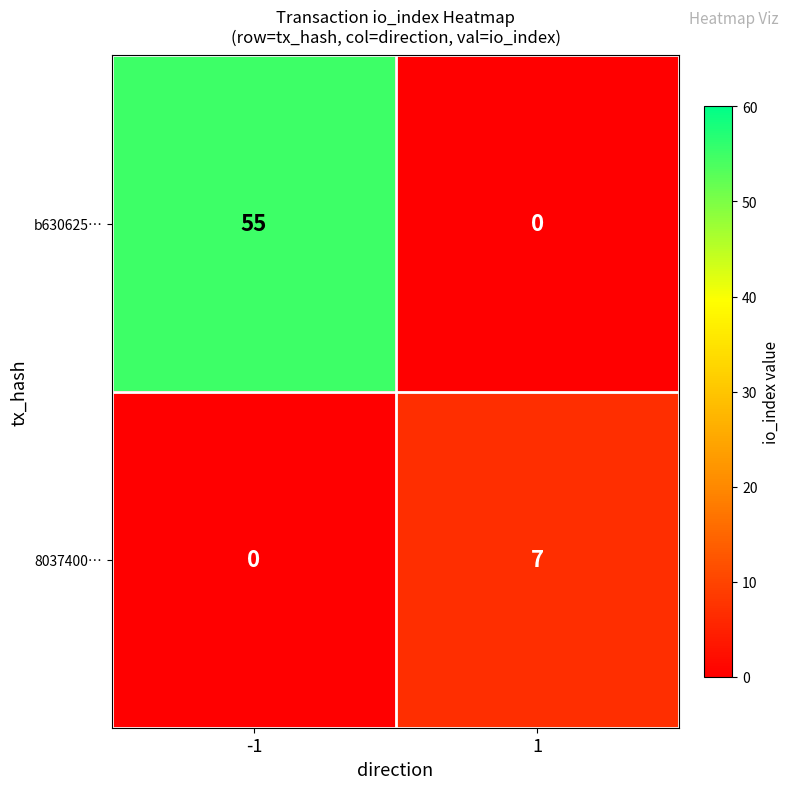

Reading left to right, transcribe all the data shown in this chart.

b630625…: 55	0
8037400…: 0	7